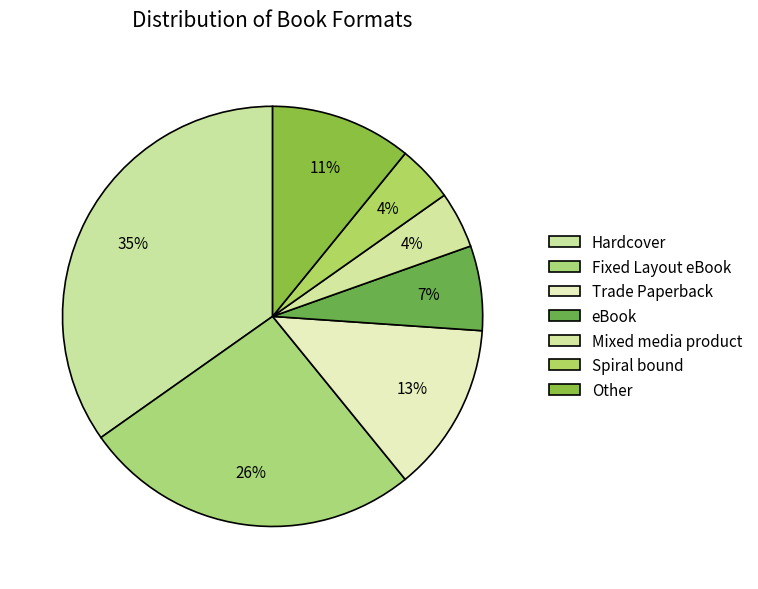

Count the number of slices in the pie.

7